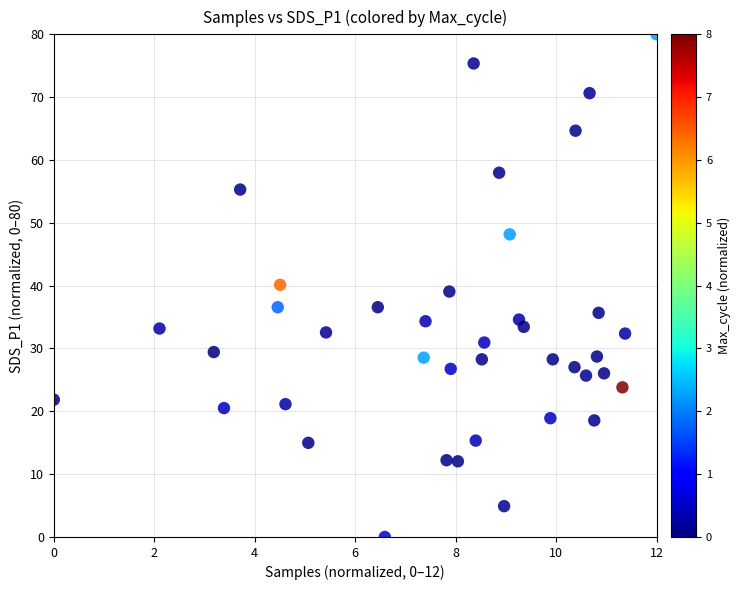

What is the range of Y values (max minus min)?

80.0